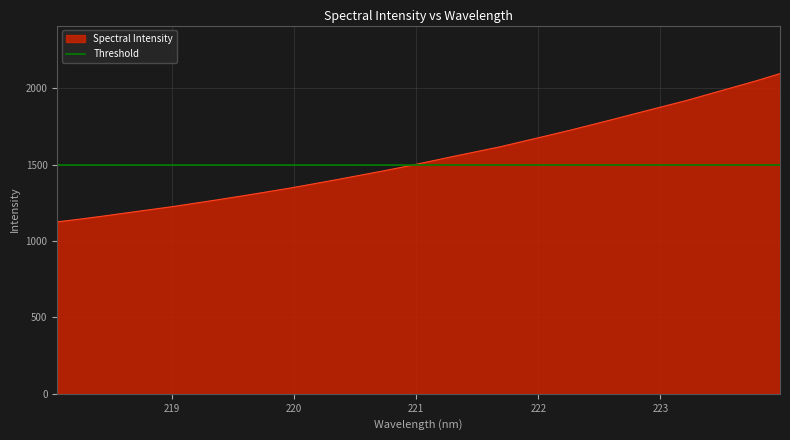

What is the change in value from 222.4538 to 223.0264?

+117.3